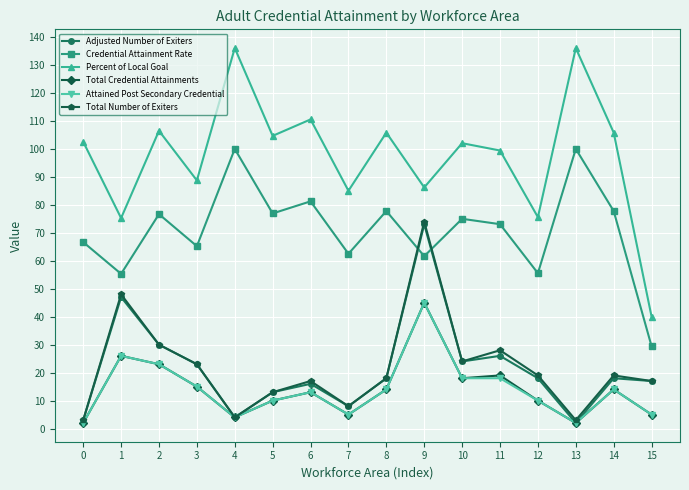

What is the lowest value of the Total Number of Exiters series?

3.0